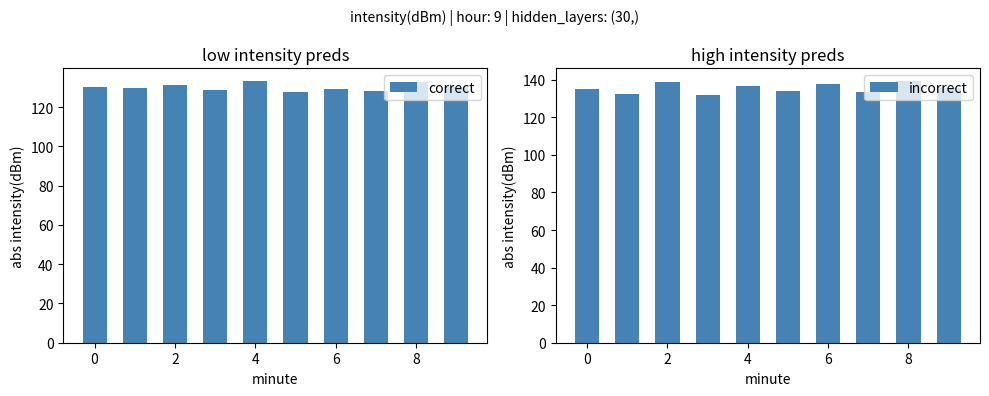

How many bars are there in each group?

2